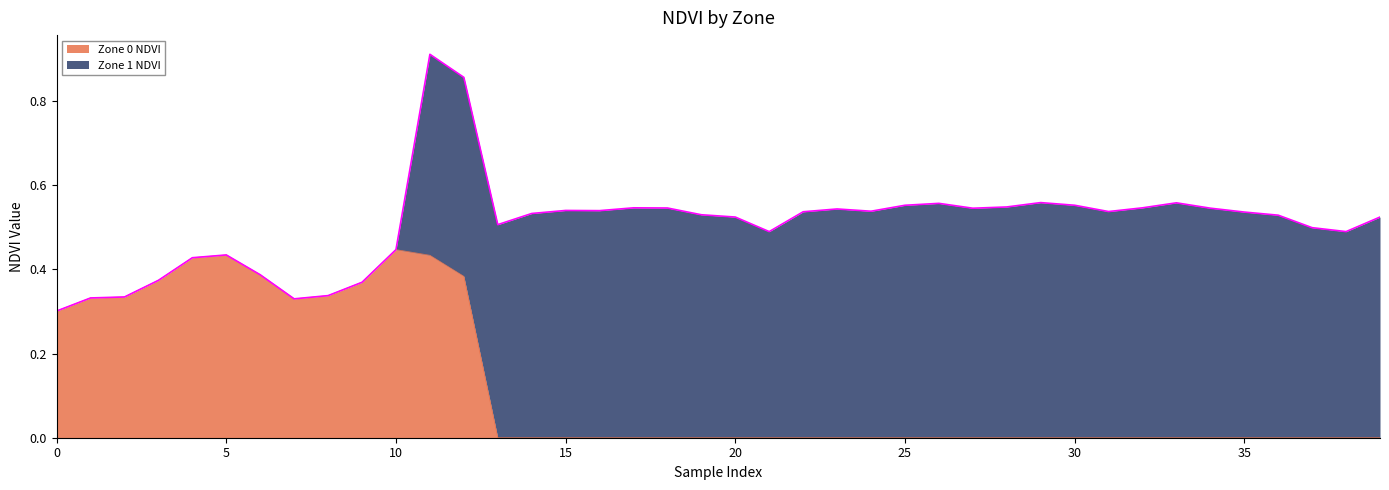

Between 25 and 1, which is larger?

1